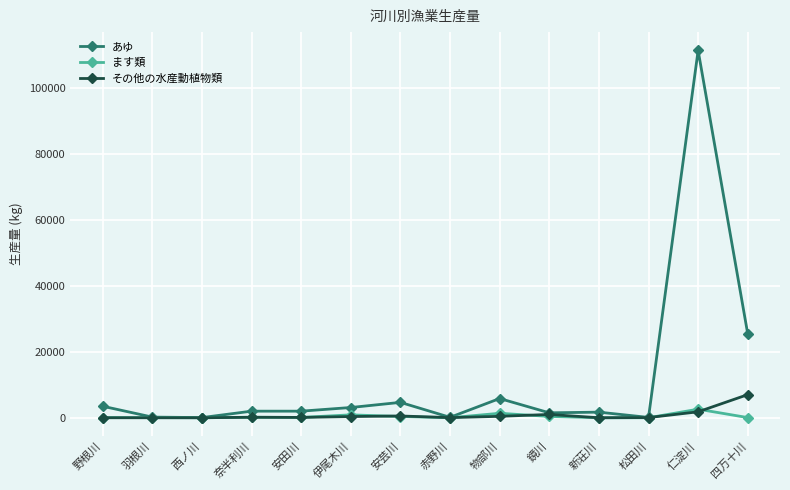

Which category has the highest value across all series?

仁淀川